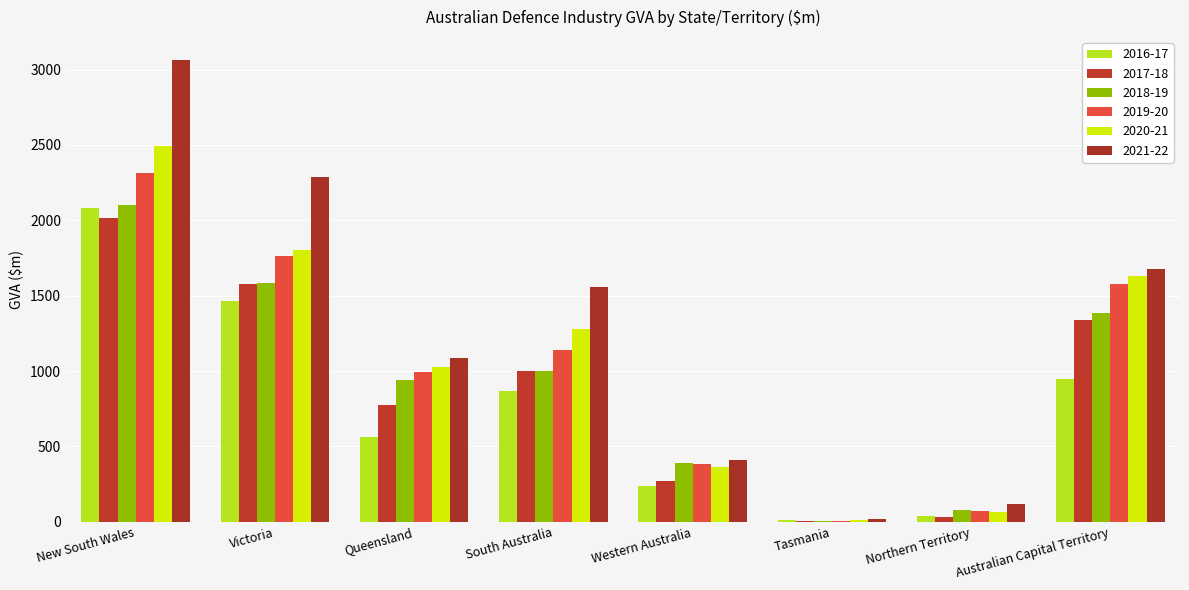

Reading right to left, transcribe all the data shown in this chart.

2016-17: Australian Capital Territory=944	Northern Territory=39	Tasmania=11	Western Australia=238	South Australia=871	Queensland=563	Victoria=1467	New South Wales=2081
2017-18: Australian Capital Territory=1339	Northern Territory=29	Tasmania=7	Western Australia=274	South Australia=1002	Queensland=777	Victoria=1578	New South Wales=2013
2018-19: Australian Capital Territory=1383	Northern Territory=77	Tasmania=7	Western Australia=387	South Australia=1002	Queensland=940	Victoria=1587	New South Wales=2102
2019-20: Australian Capital Territory=1577	Northern Territory=75	Tasmania=8	Western Australia=385	South Australia=1142	Queensland=994	Victoria=1762	New South Wales=2314
2020-21: Australian Capital Territory=1628	Northern Territory=68	Tasmania=11	Western Australia=366	South Australia=1281	Queensland=1030	Victoria=1805	New South Wales=2495
2021-22: Australian Capital Territory=1674	Northern Territory=121	Tasmania=19	Western Australia=411	South Australia=1559	Queensland=1085	Victoria=2288	New South Wales=3062